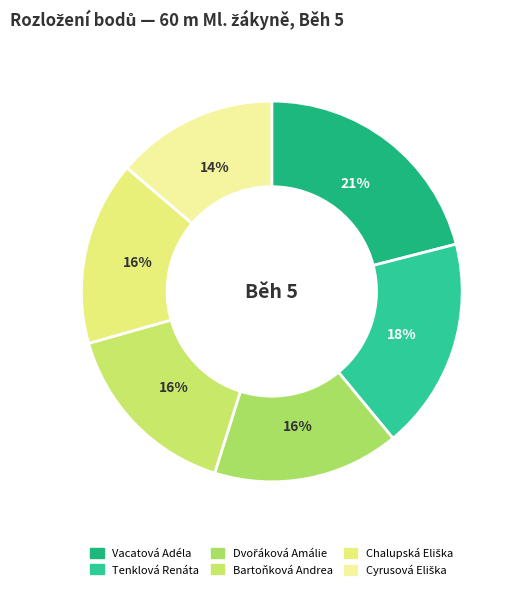

Which category has the biggest portion of the pie?

Vacatová Adéla